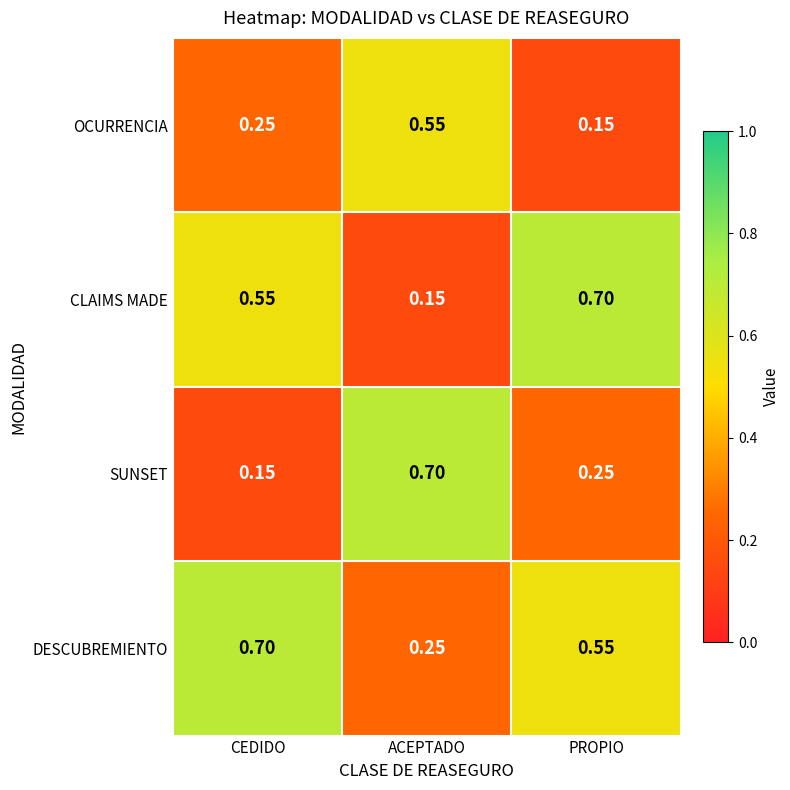

Which series has the largest total across all categories?

DESCUBREMIENTO